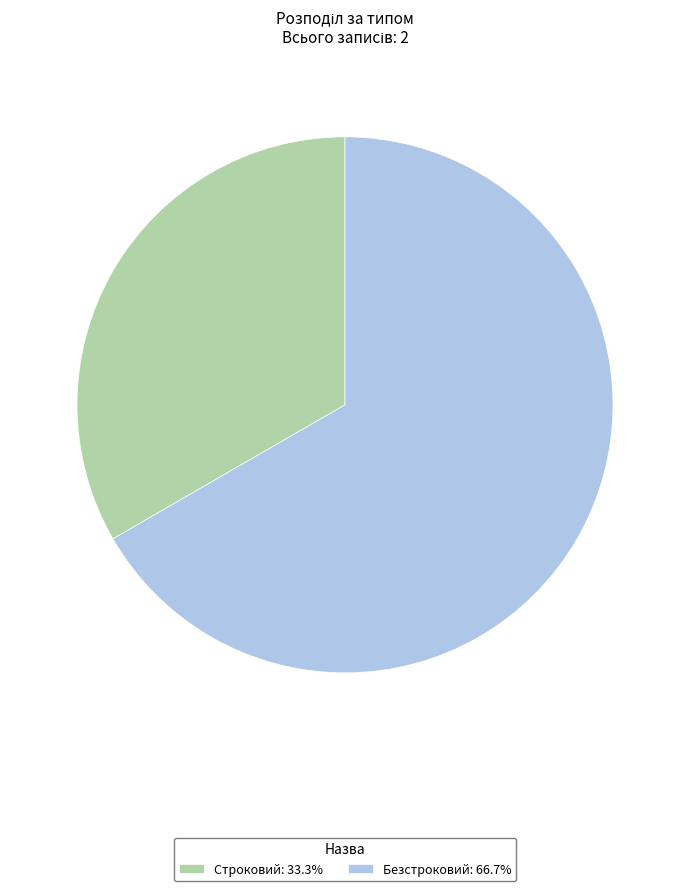

The Безстроковий slice represents 57% of the pie. True or false?

False